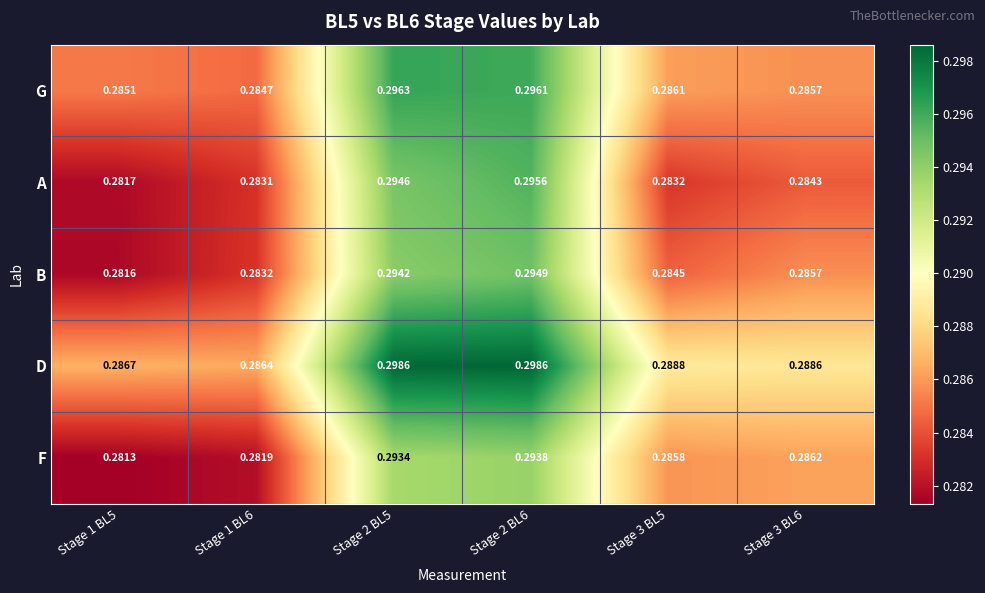

What is the total value across all series at Stage 2 BL6?

1.5